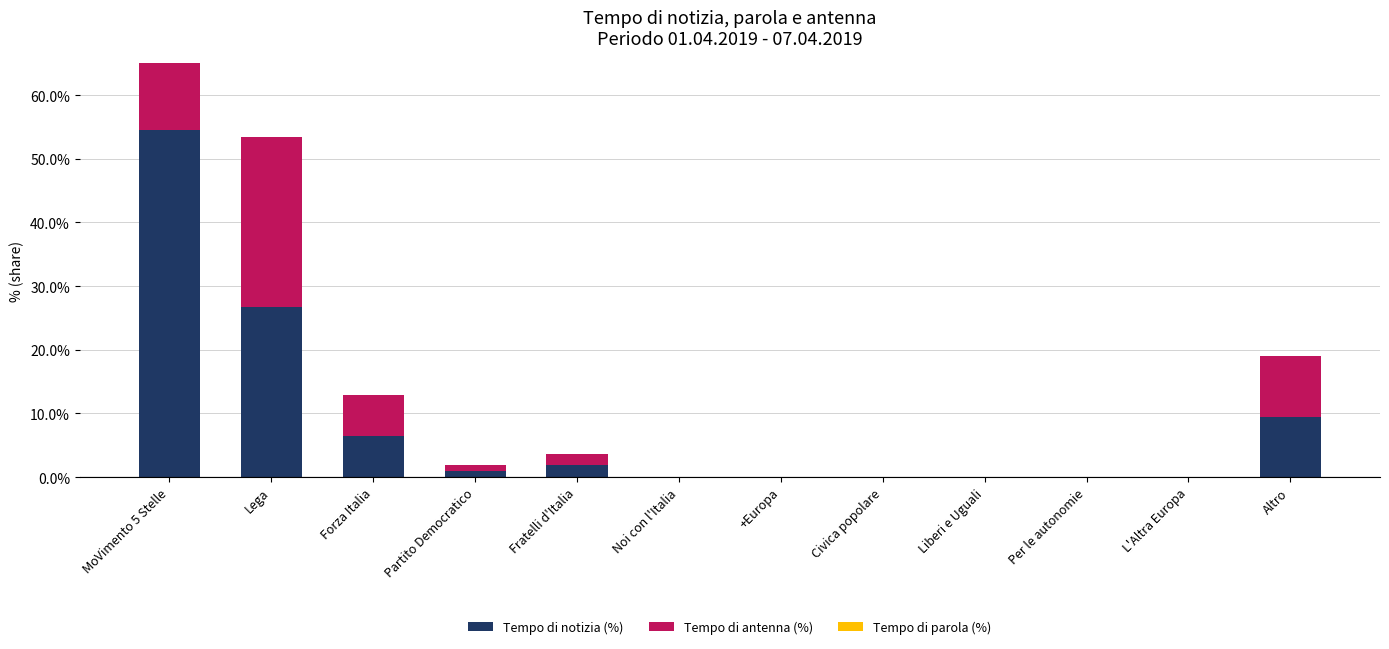

How many bars are there in total?

36